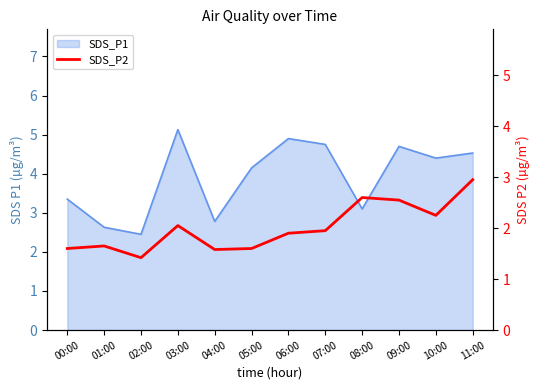

Between 11:00 and 02:00, which is larger?

11:00